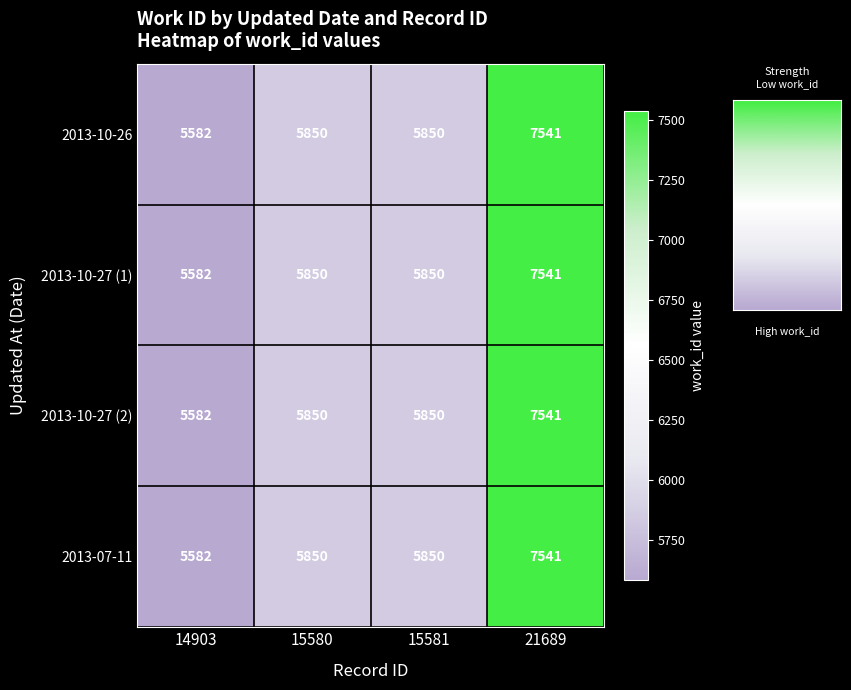

At how many categories does at least one series exceed 6580?

1